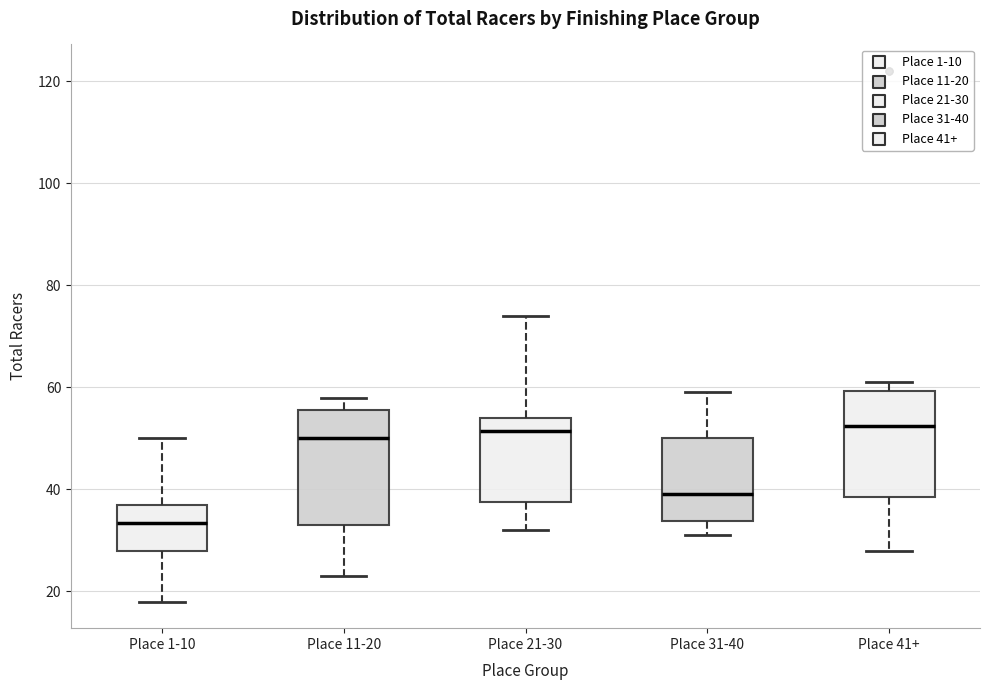

Reading left to right, transcribe this box plot: for each box, give where its median line is, the range the box spans, and where its two whiskers end, as read against the y-axis. The values are not printed on the chart, so give them approximately, as read against the axis.

Place 1-10: median 34, box 28 to 38, whiskers 18 to 50
Place 11-20: median 50, box 34 to 56, whiskers 24 to 58
Place 21-30: median 52, box 38 to 54, whiskers 32 to 74
Place 31-40: median 40, box 34 to 50, whiskers 32 to 60
Place 41+: median 52, box 38 to 60, whiskers 28 to 62